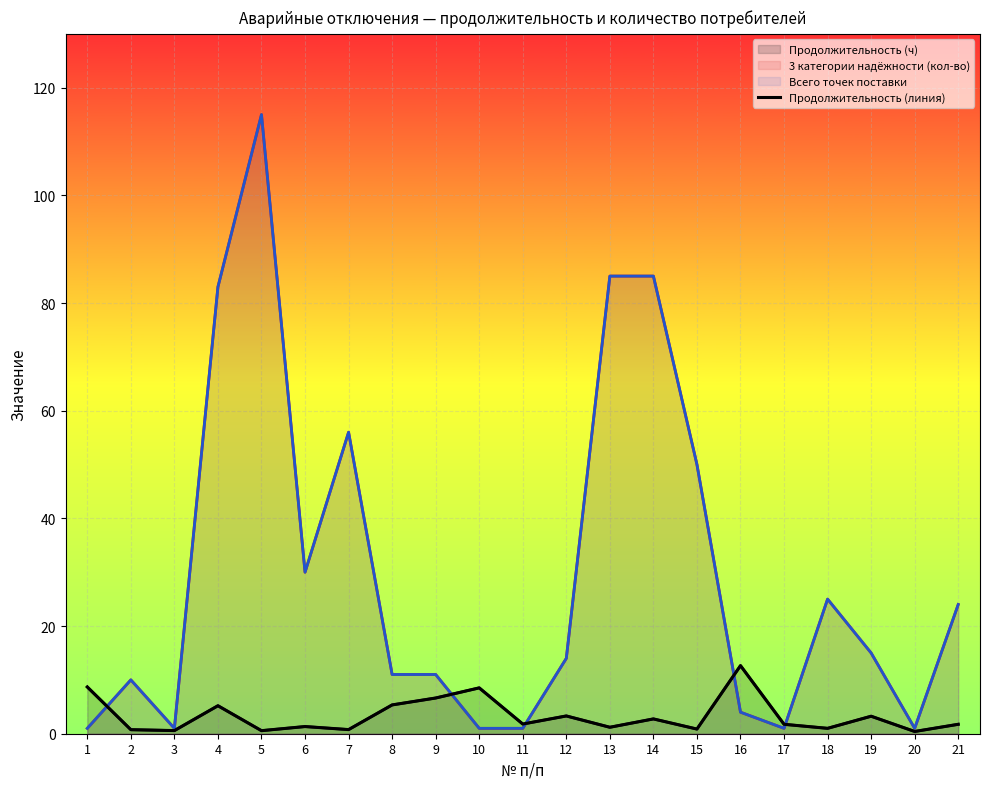

What is the value of the 20th point from the left?

0.4